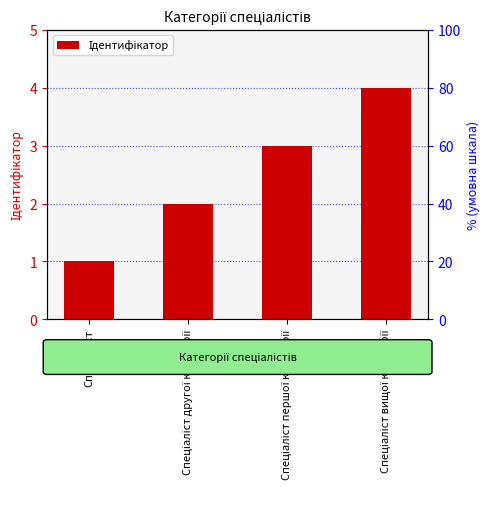

How many series are shown in this chart?

1